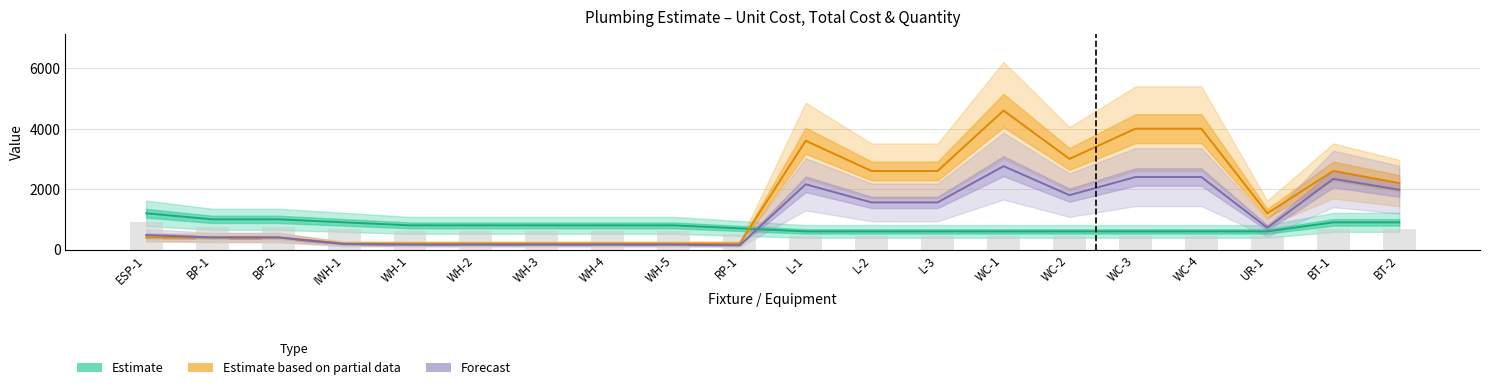

The Forecast series shows 221 at WH-2. True or false?

False